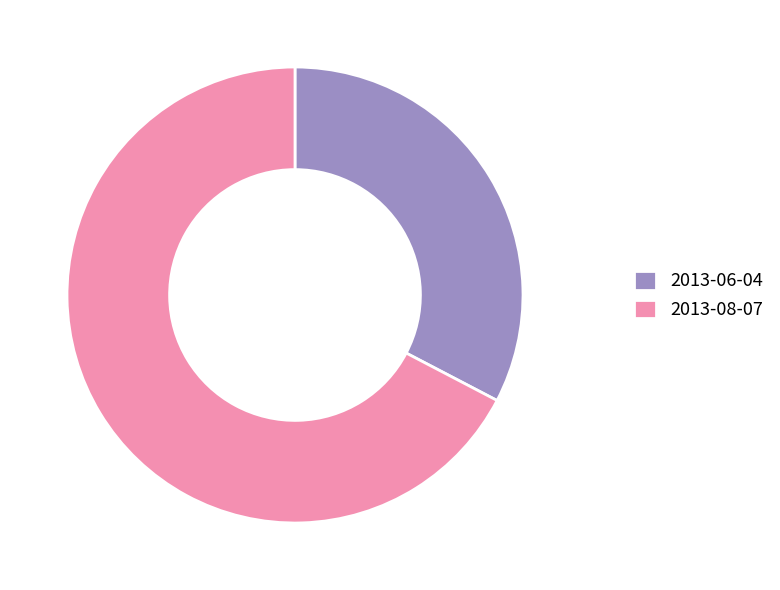

What is the largest slice in the pie chart?

2013-08-07